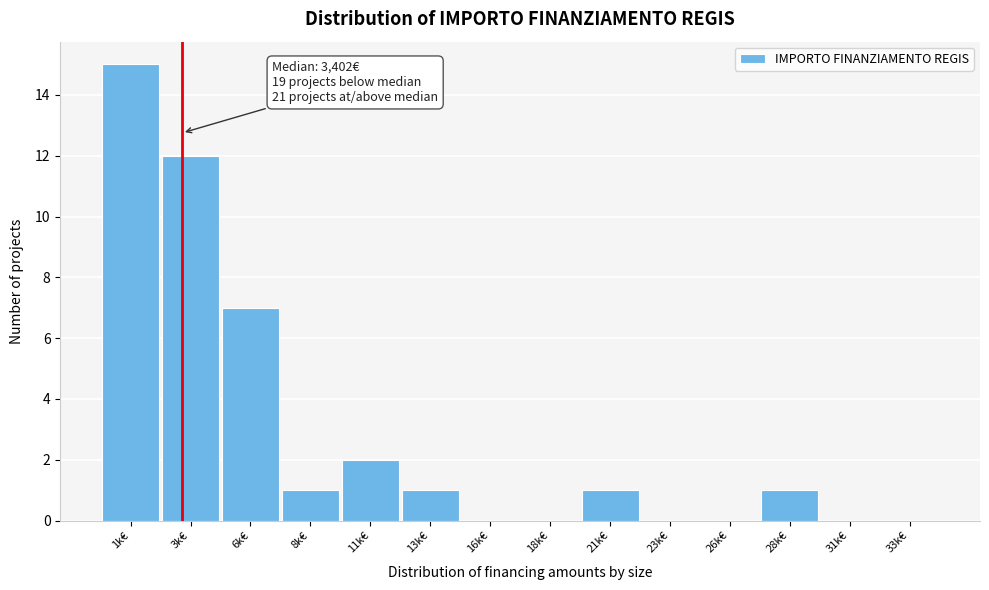

Reading left to right, what are all the values shown in this chart?

1k€=15	3k€=12	6k€=7	8k€=1	11k€=2	13k€=1	16k€=0	18k€=0	21k€=1	23k€=0	26k€=0	28k€=1	31k€=0	33k€=0